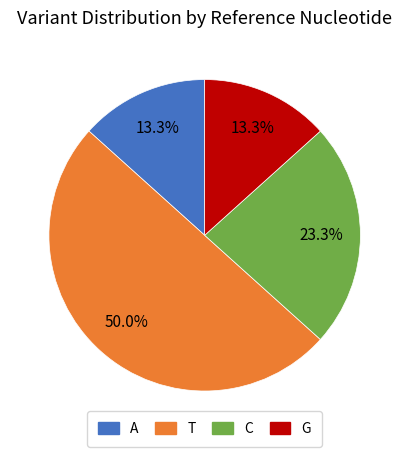

How much of the chart is everything except C?

76.7%